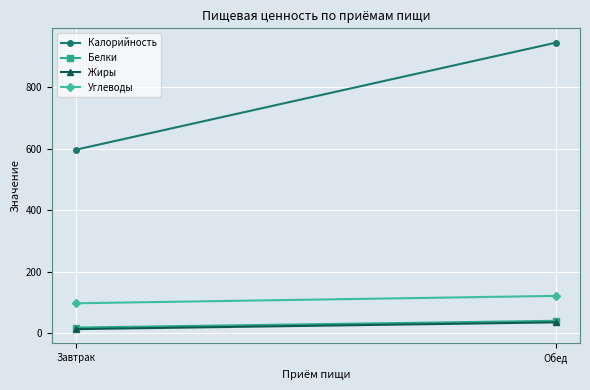

Reading left to right, transcribe all the data shown in this chart.

Калорийность: 597	945
Белки: 19	41
Жиры: 14	36
Углеводы: 98	122